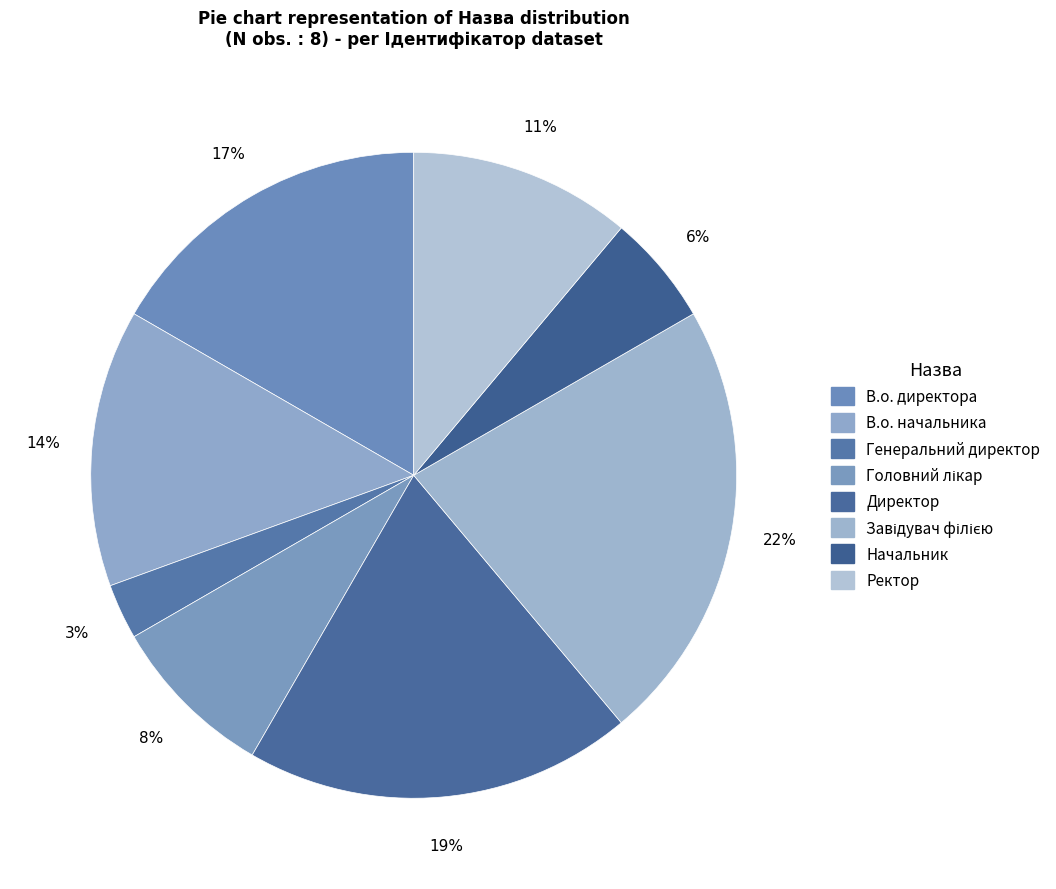

True or false: Головний лікар accounts for 8% of the total.

True